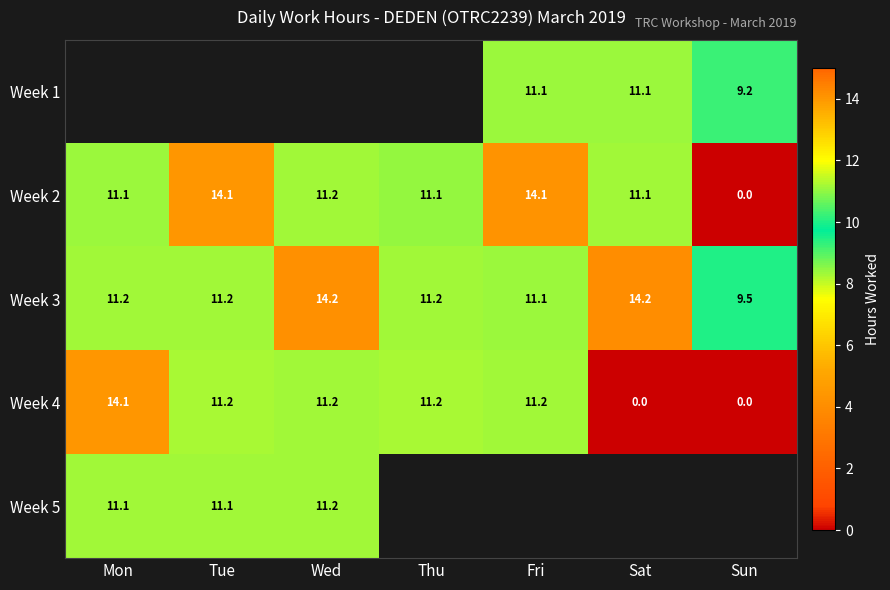

Is the value of Week 3 at Mon greater than the value of Week 4 at Sun?

Yes